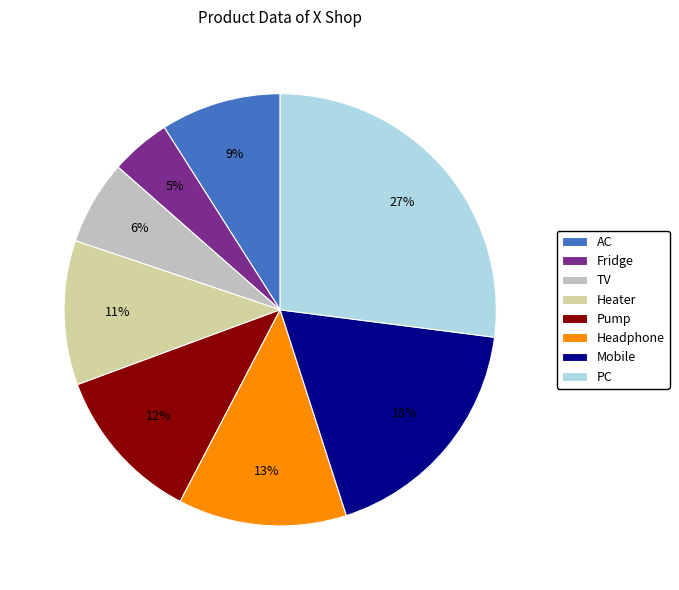

How many slices are in this pie chart?

8